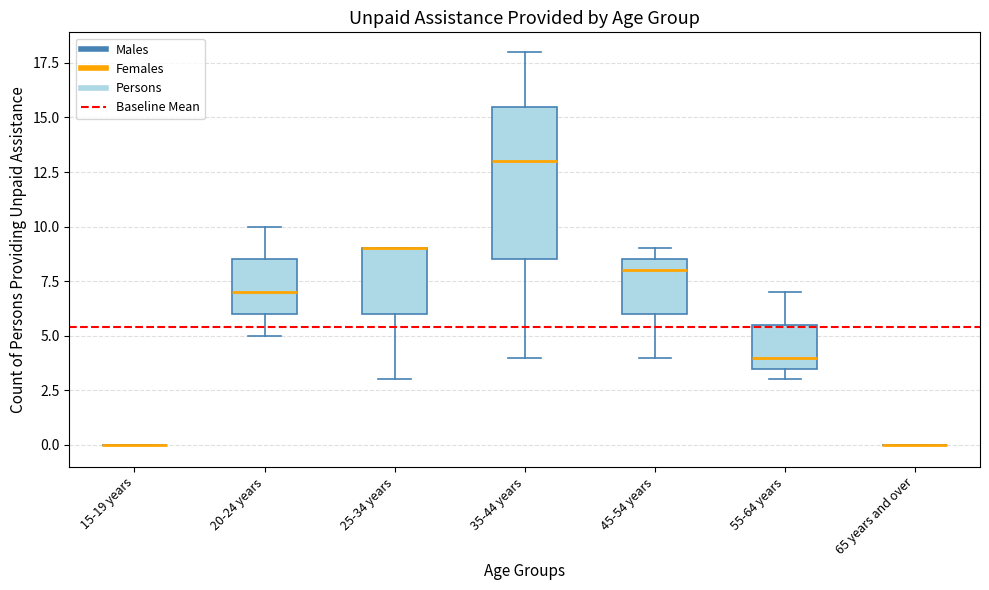

Which box is the tallest, from its lower edge to its upper edge?

35-44 years